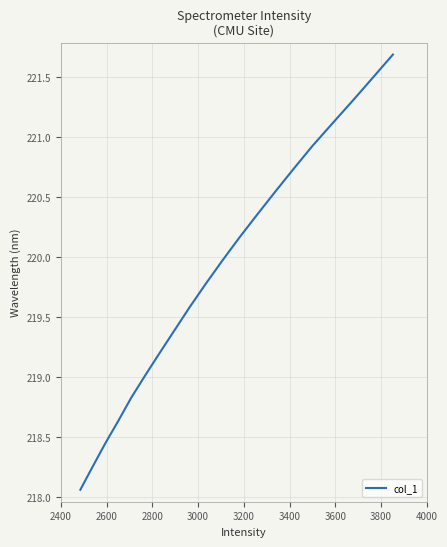

What is the difference between the maximum and minimum values?

3.6